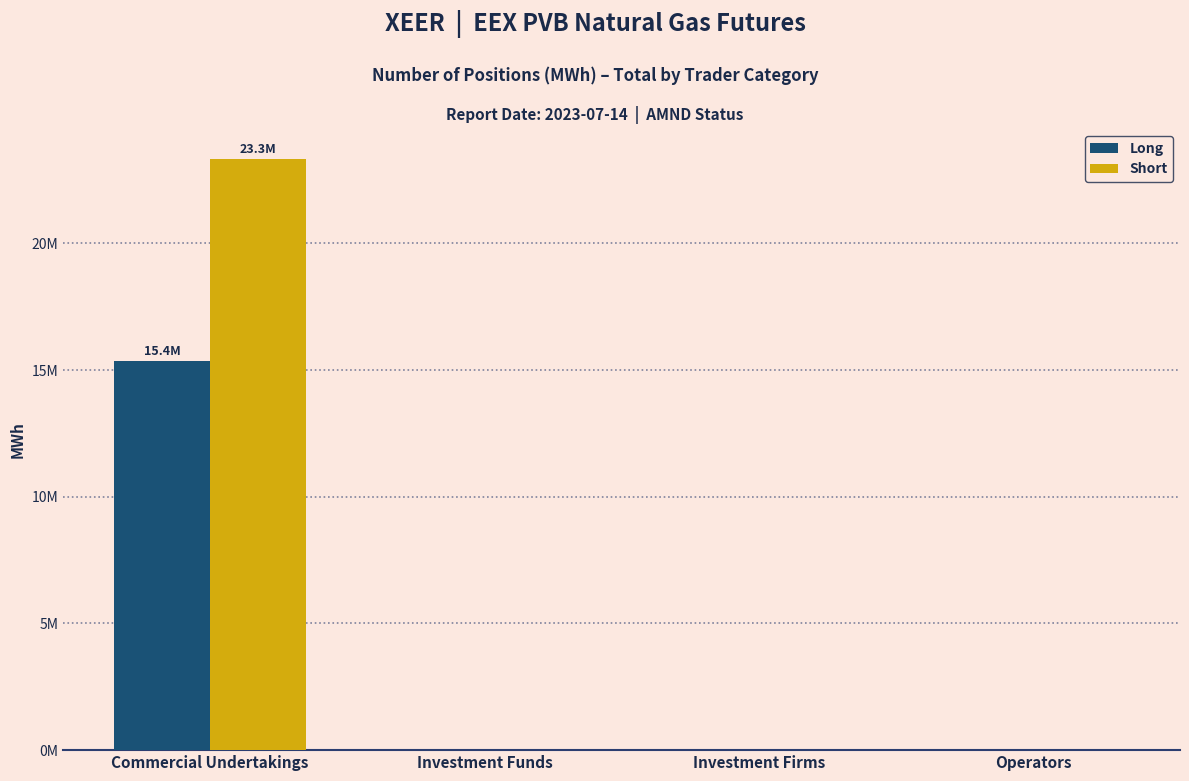

Reading left to right, list all the values displayed in this chart.

Long: Commercial Undertakings=15353830	Investment Funds=0	Investment Firms=0	Operators=0
Short: Commercial Undertakings=23347270	Investment Funds=0	Investment Firms=0	Operators=0